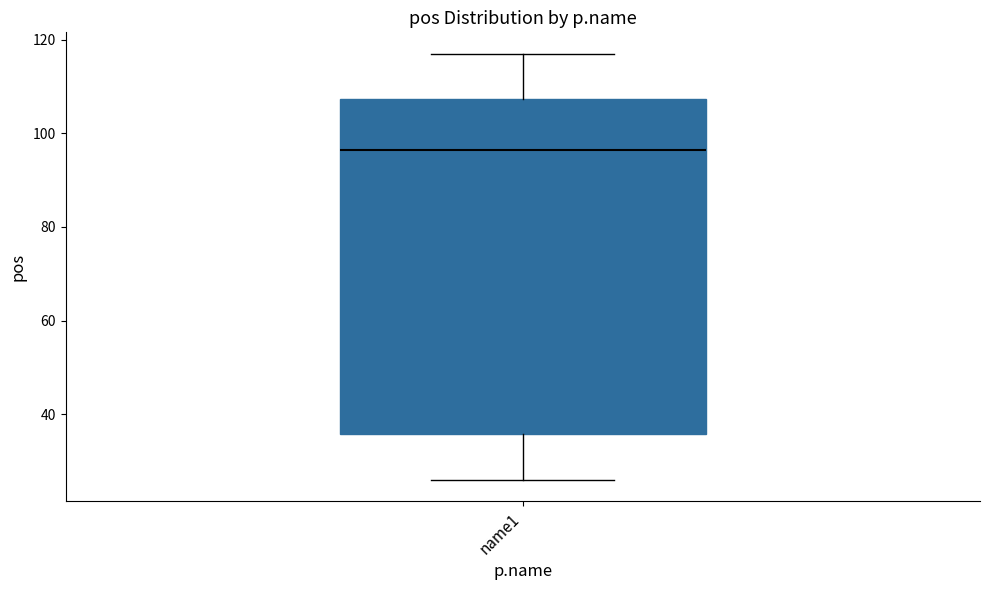

Read this box plot against the y-axis: the position of the median line, the range covered by the box, and the ends of both whiskers. The values are not printed on the chart, so give them approximately, as read against the axis.

median 96, box 36 to 108, whiskers 26 to 118